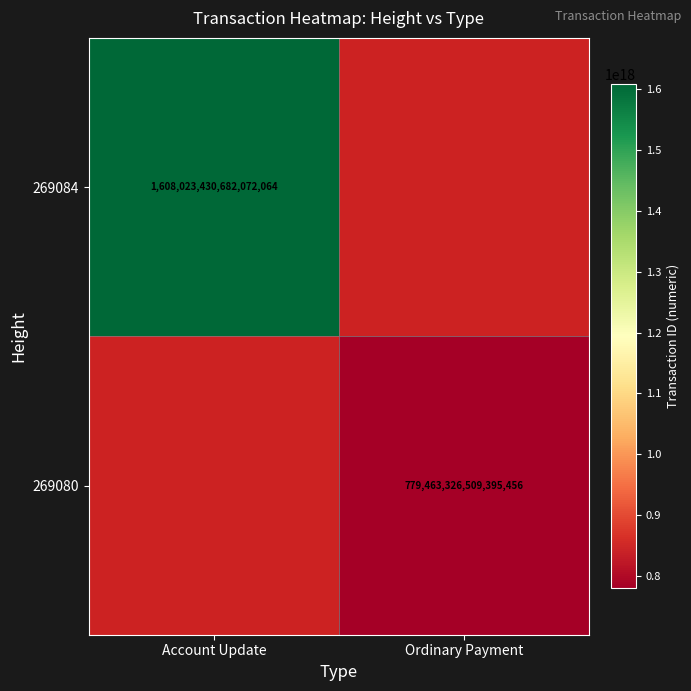

Is it true that 269084 equals 1608023430682072064 at Account Update?

True